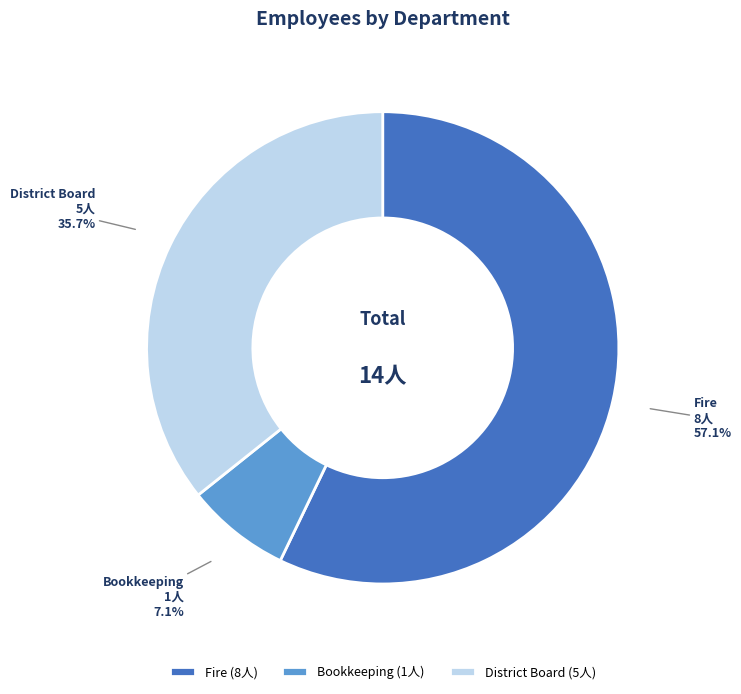

To the nearest percent, what is the average slice percentage?

33%